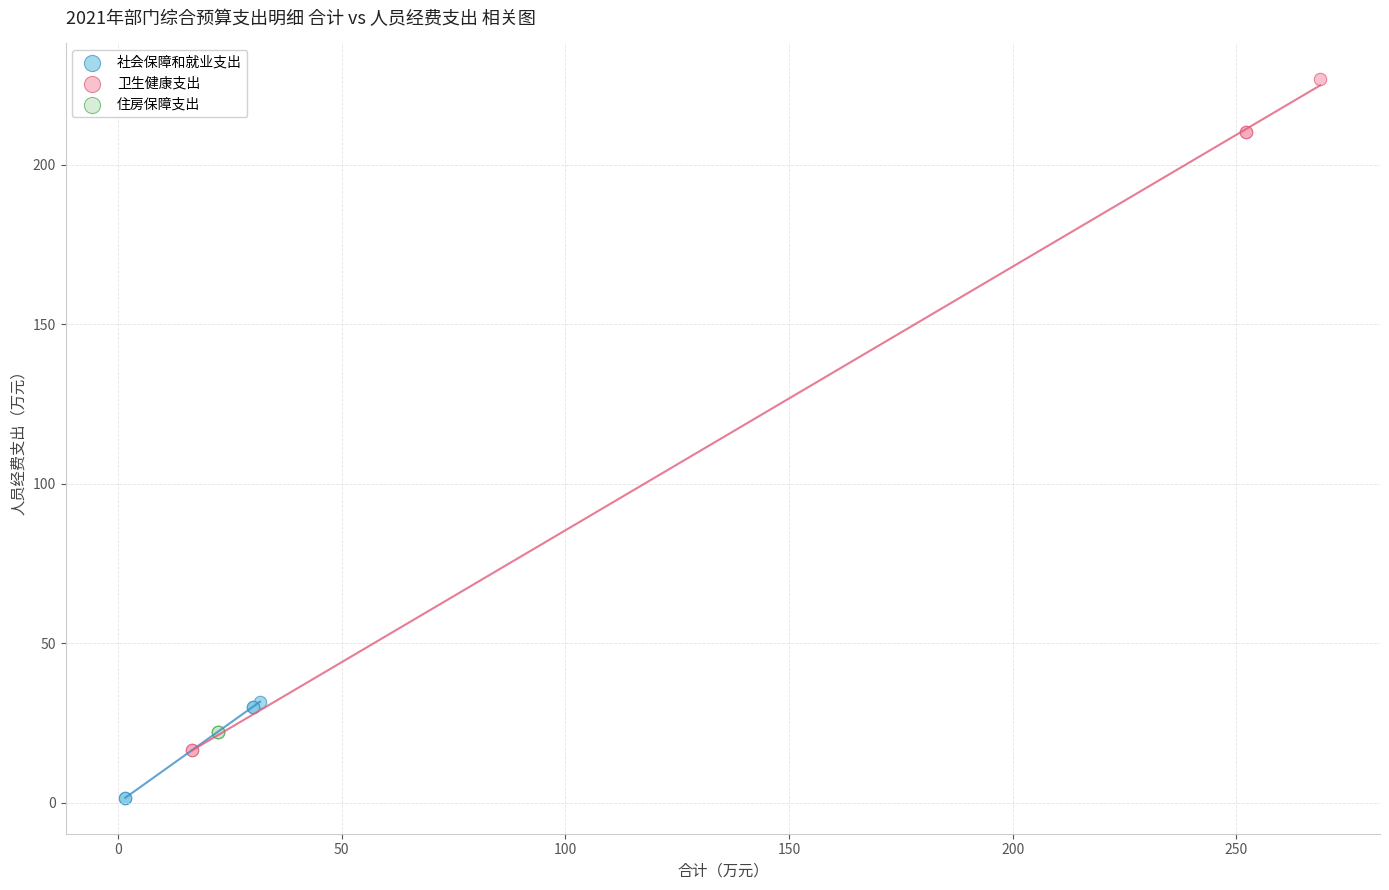

Which series reaches the maximum Y coordinate?

卫生健康支出